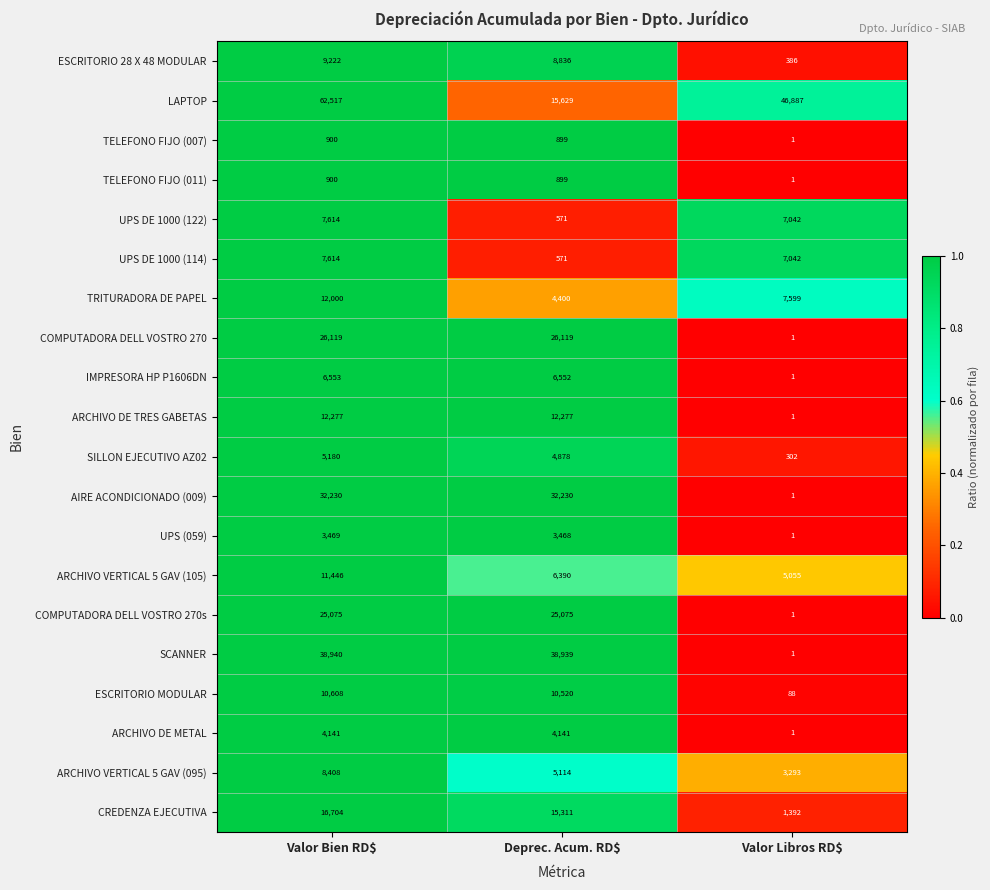

Which series has the largest range (max minus min)?

LAPTOP